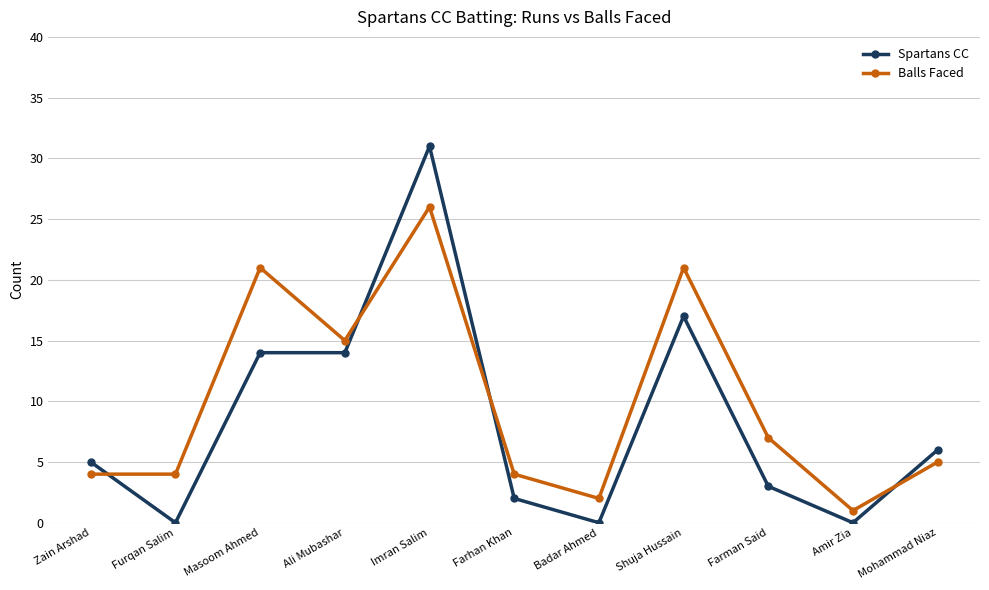

Which label corresponds to the largest value in the chart?

Imran Salim